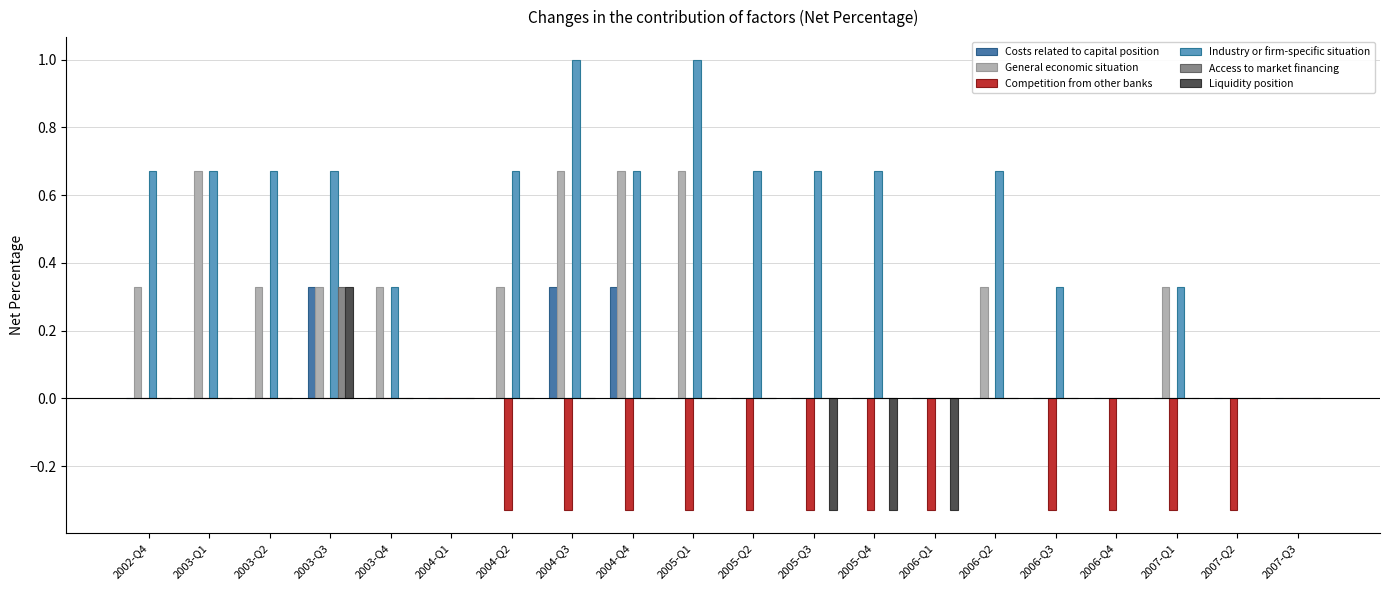

What is the sum of all Competition from other banks values?

-4.0